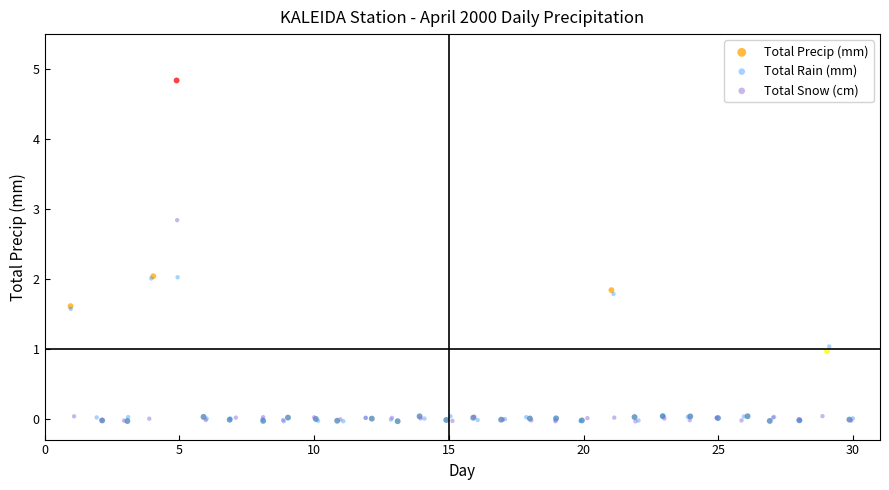

Which series reaches the maximum Y coordinate?

Total Precip (mm)